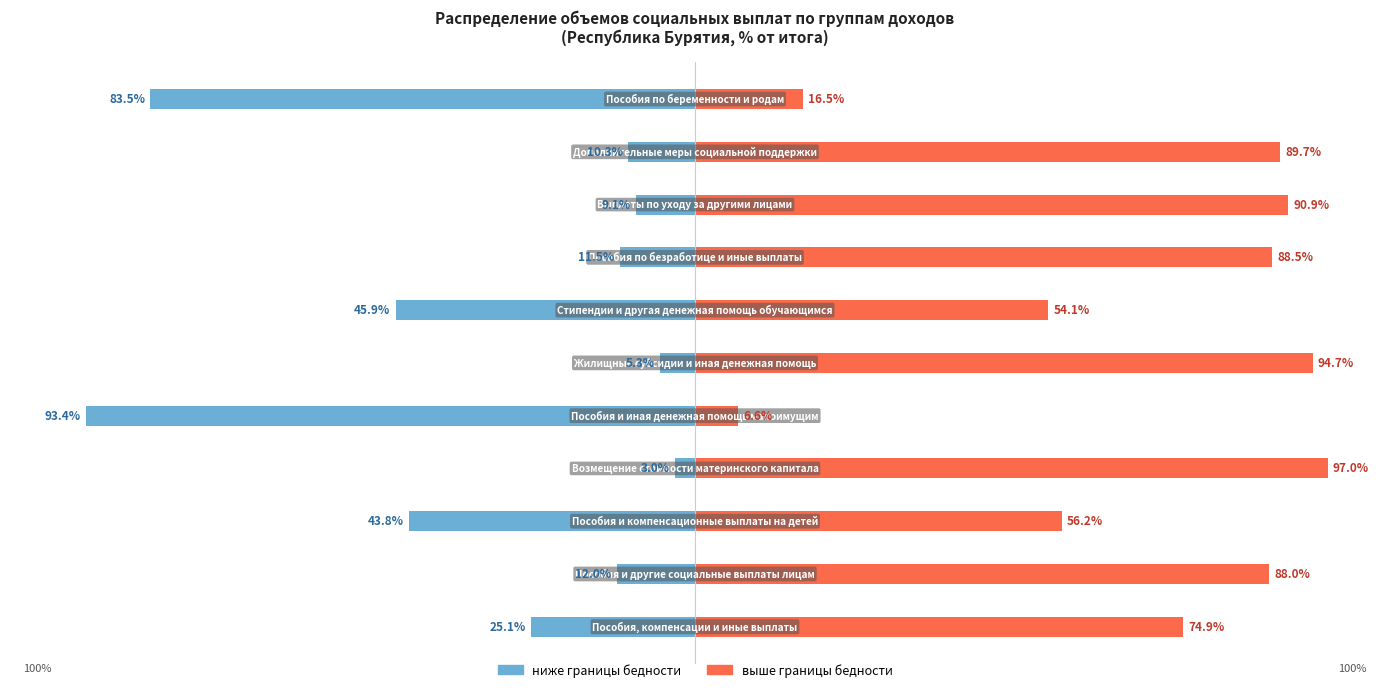

What is the difference between the highest and lowest values at 10?

100.0